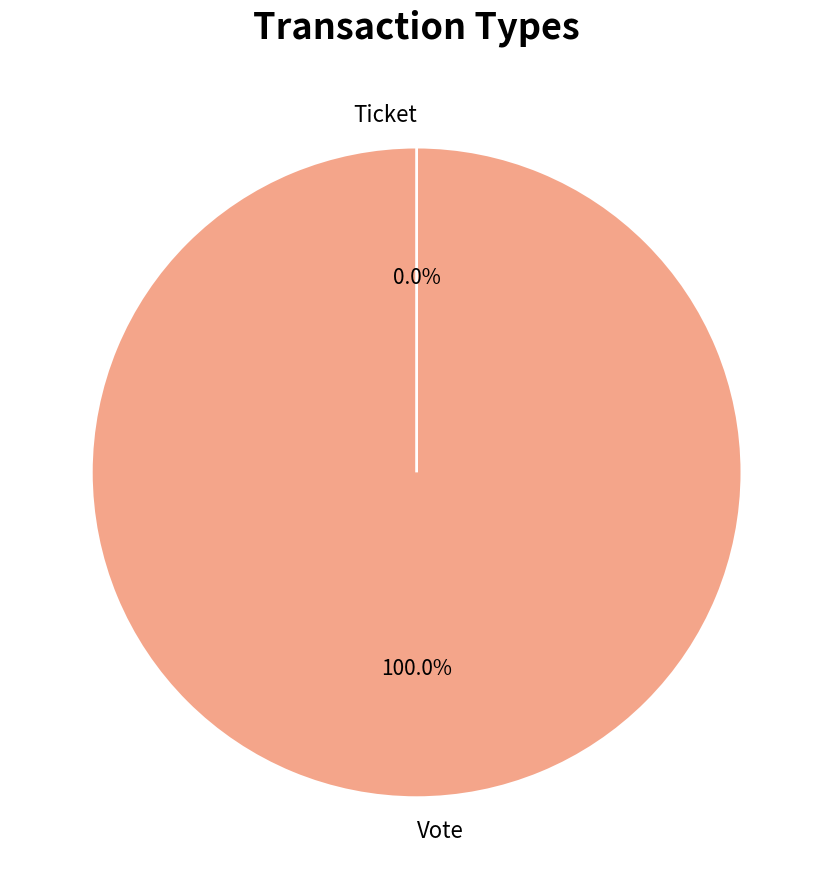

To the nearest percent, what is the combined percentage of Vote and Ticket?

100%